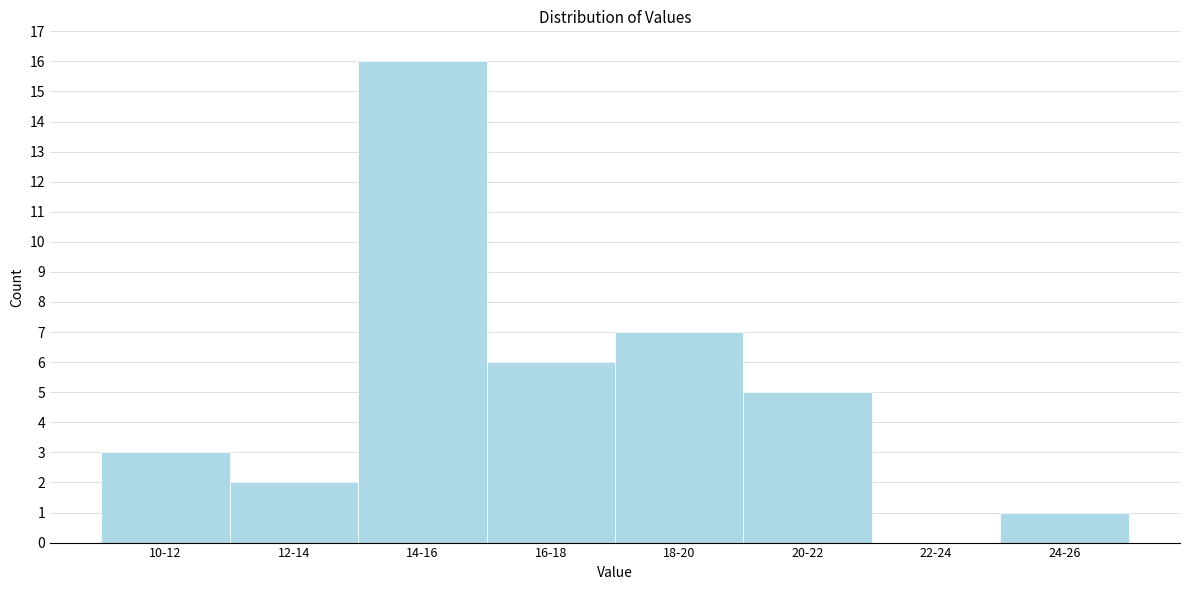

Reading left to right, transcribe all the data shown in this chart.

10-12=3	12-14=2	14-16=16	16-18=6	18-20=7	20-22=5	22-24=0	24-26=1